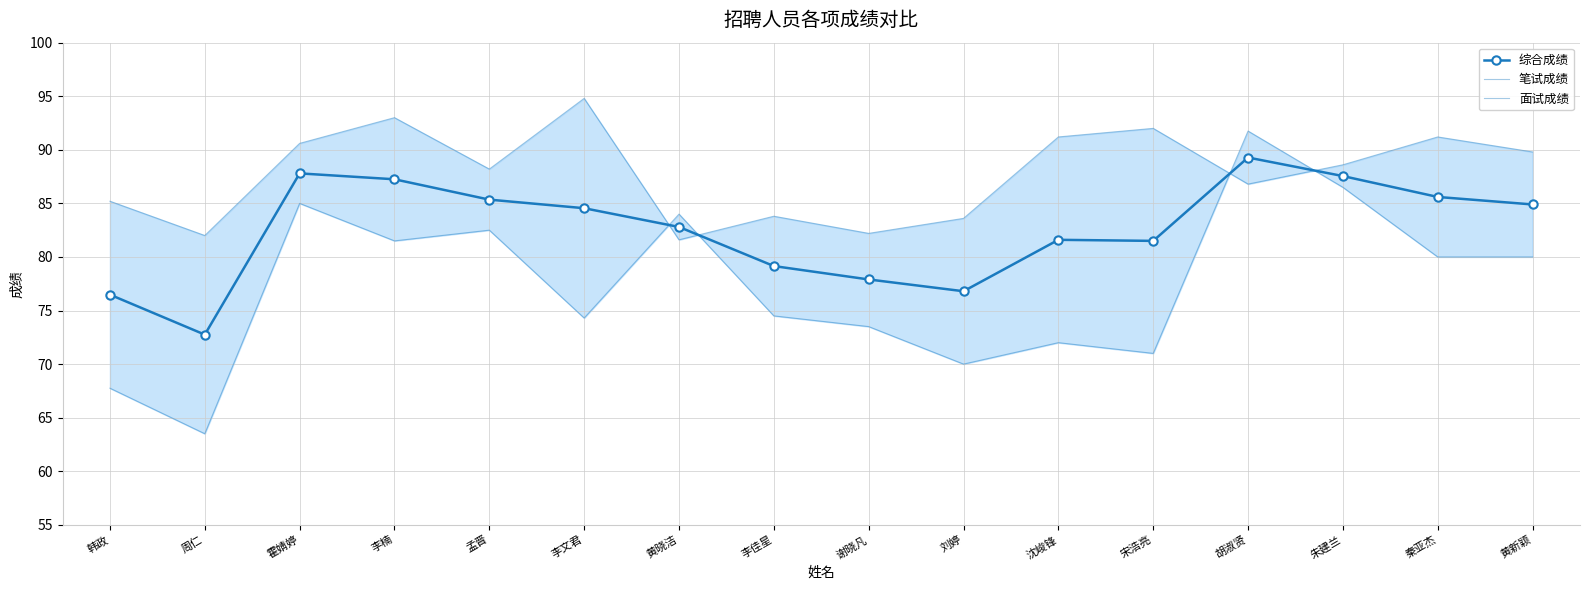

True or false: 综合成绩 has a value of 87.2 at 李楠.

True